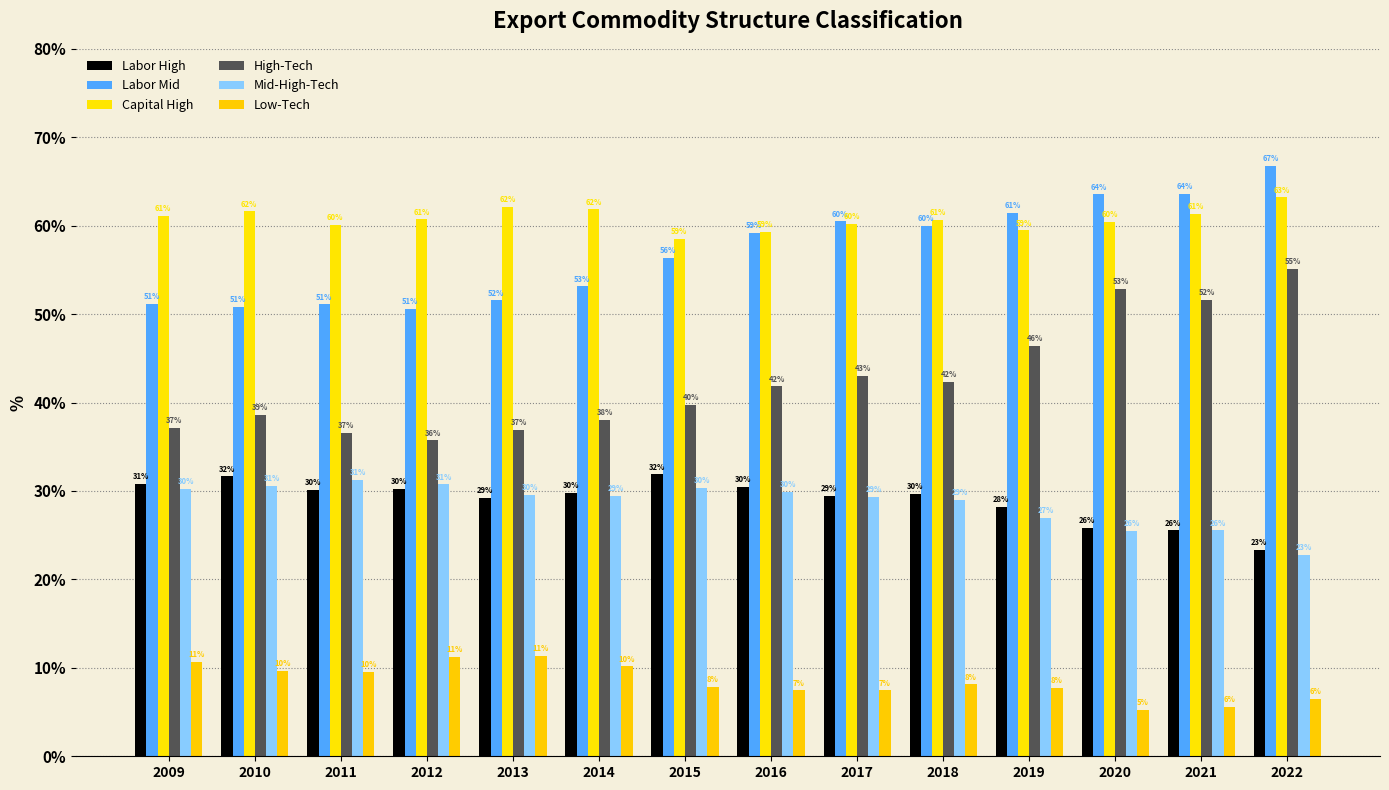

At 2018, list the series in order from smallest to largest.

Low-Tech, Mid-High-Tech, Labor High, High-Tech, Labor Mid, Capital High